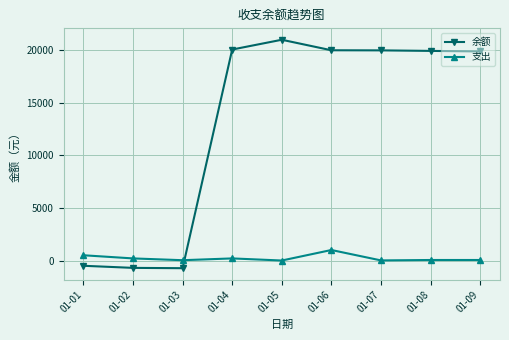

Rank the series at 01-09 from highest to lowest value.

余额, 支出